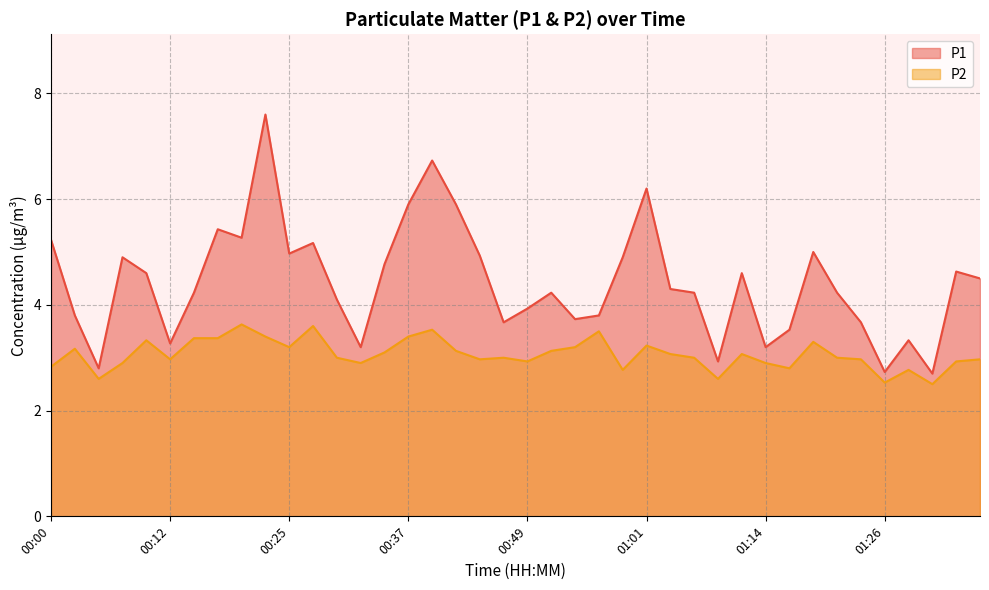

Between 00:54 and 01:06, which series saw the biggest shift?

P1